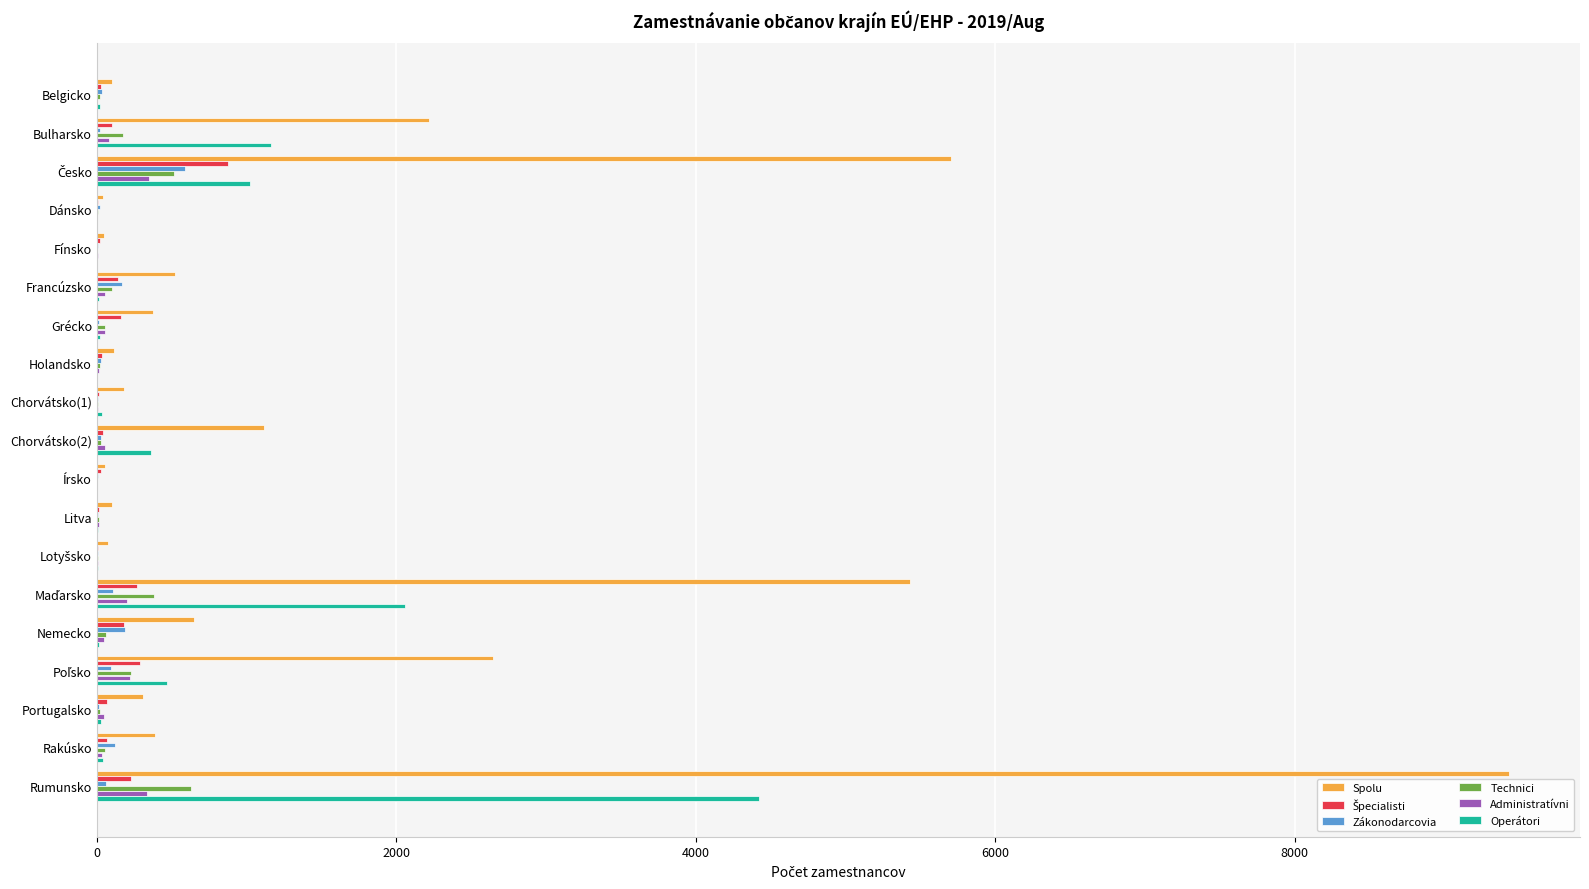

Which series has the largest total across all categories?

Spolu